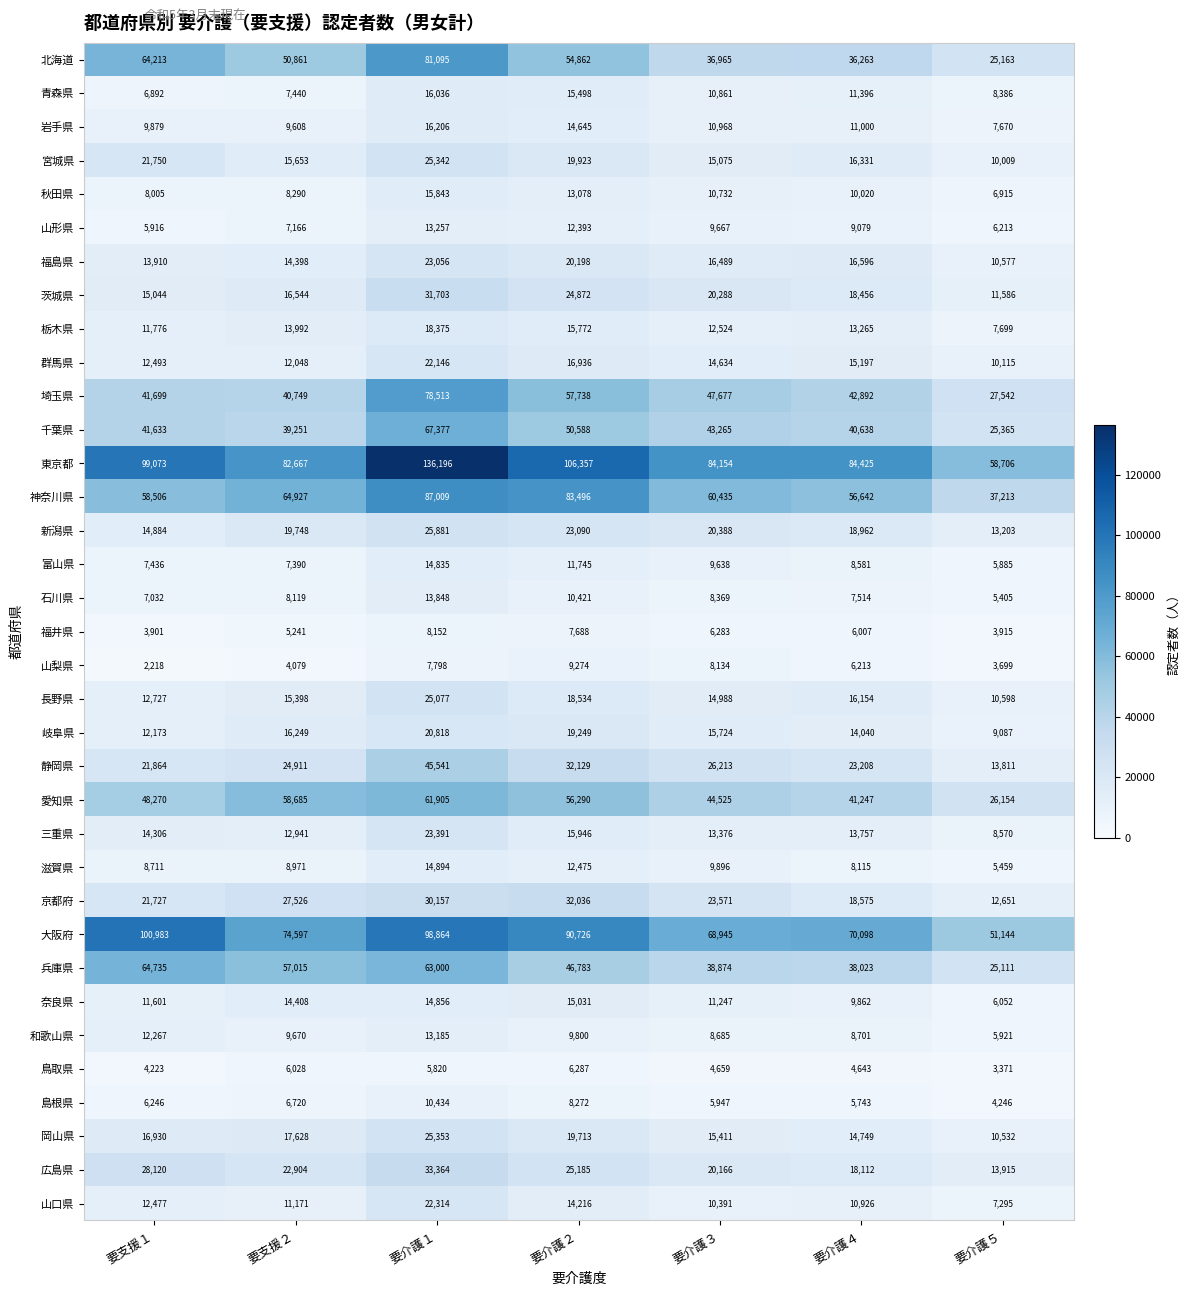

What is the difference between the maximum and minimum values in the 新潟県 series?

12678